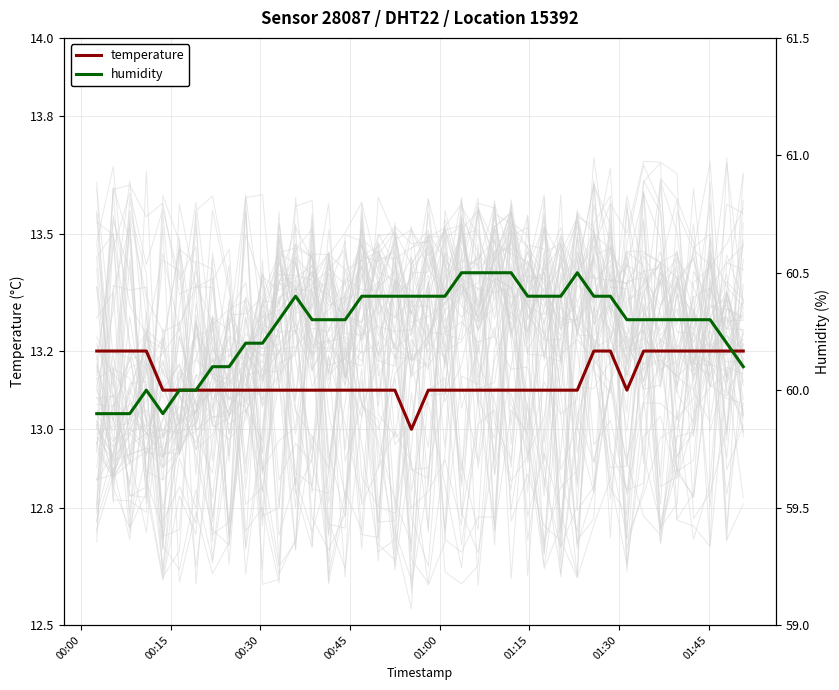

How many times do humidity and temperature cross each other?

1